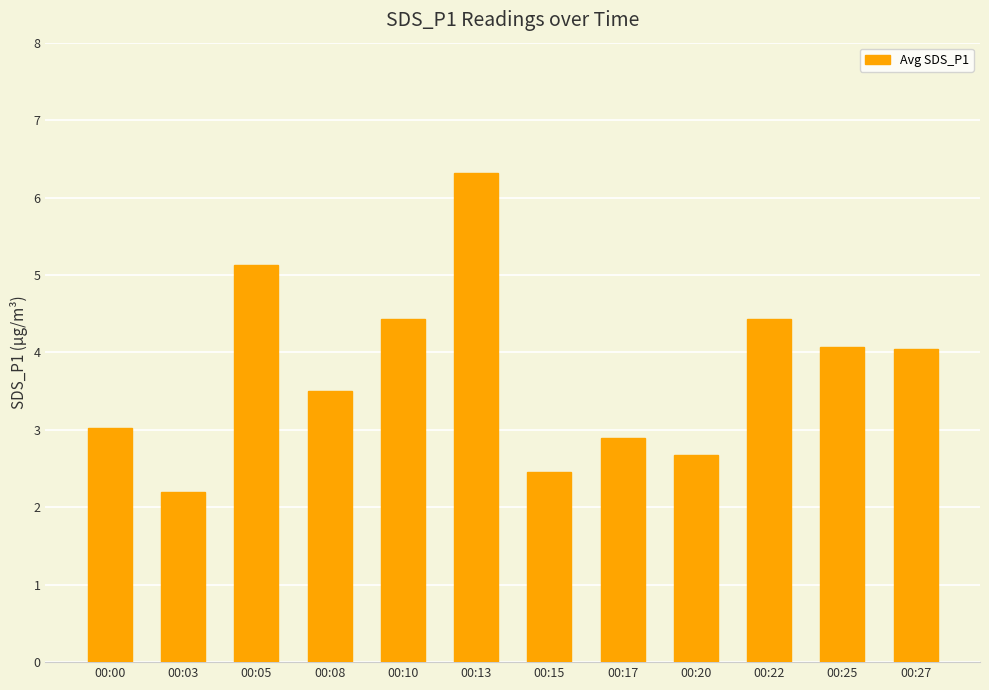

The chart shows a value of 3.5 at 00:08. True or false?

True